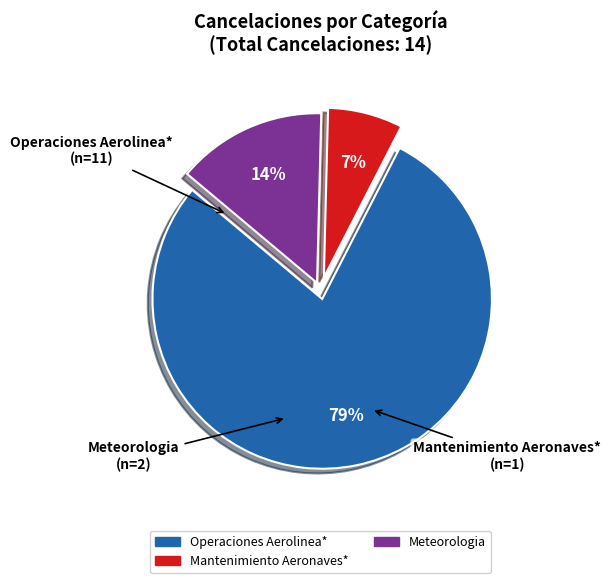

Is there any slice that represents more than half of the pie?

Yes